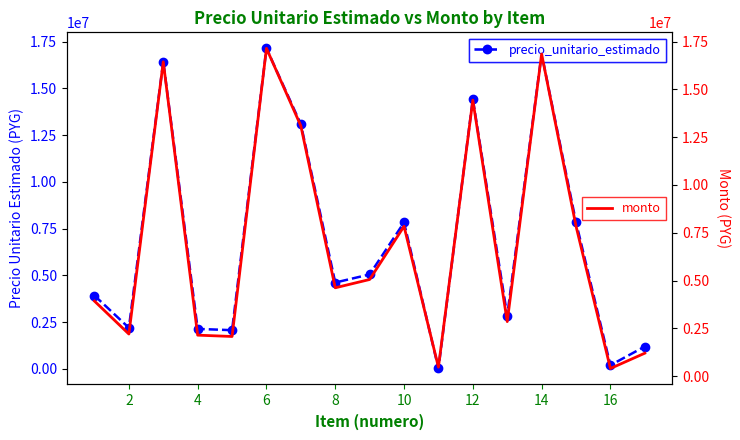

In precio_unitario_estimado, how many points are higher than both neighbors (excluding endpoints)?

5